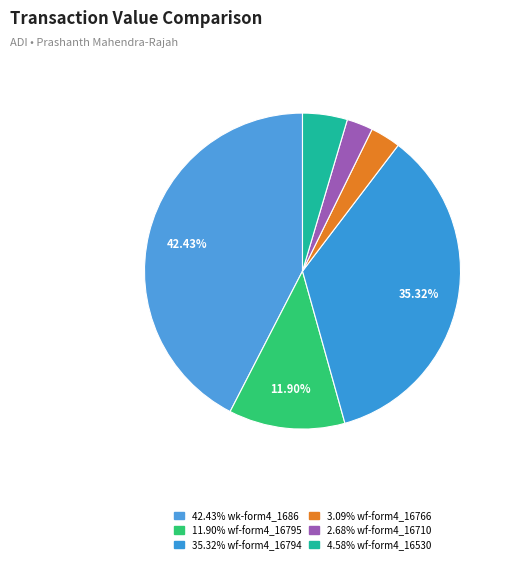

Count the number of slices in the pie.

6